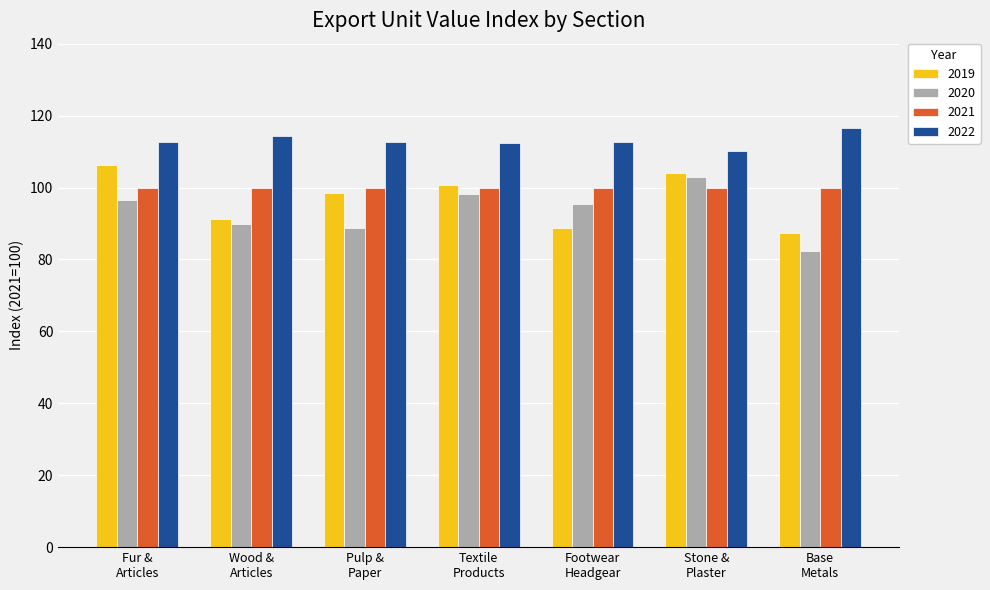

How many values in the 2020 series exceed 95?

4